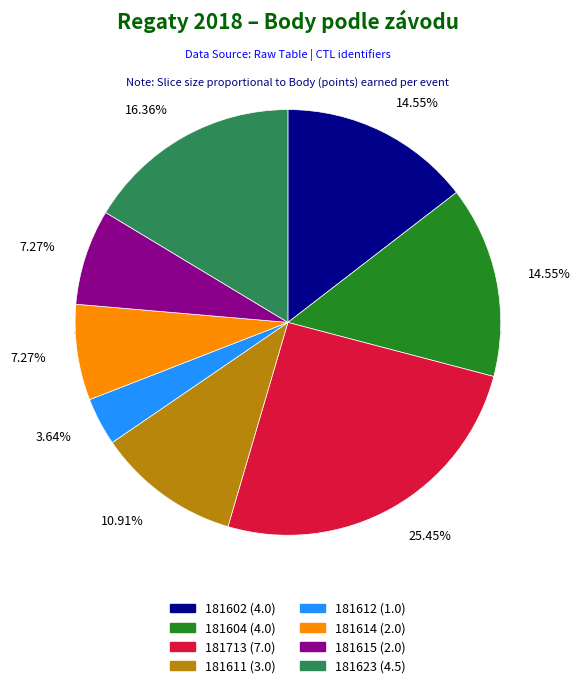

Which has a higher value, 181615 or 181614?

181615